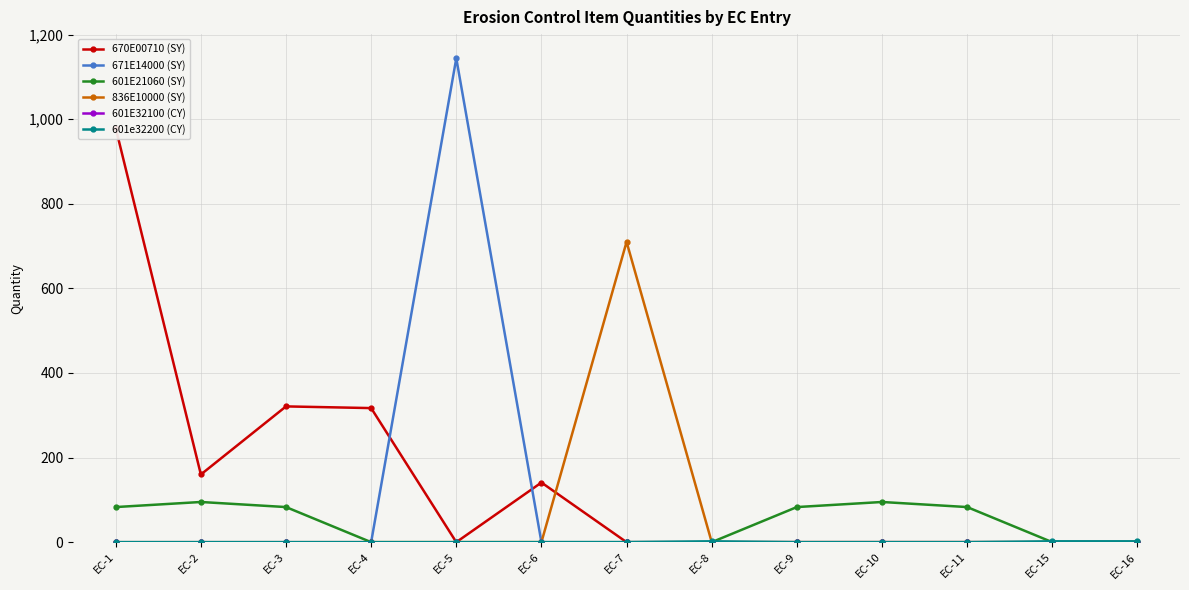

What is the total value across all series at EC-5?

1144